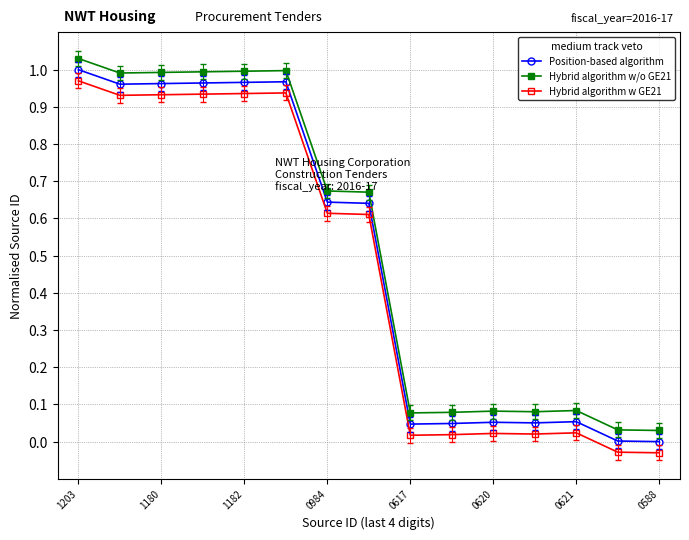

True or false: Hybrid algorithm w/o GE21 has more than 2 points higher than both neighbors.

True